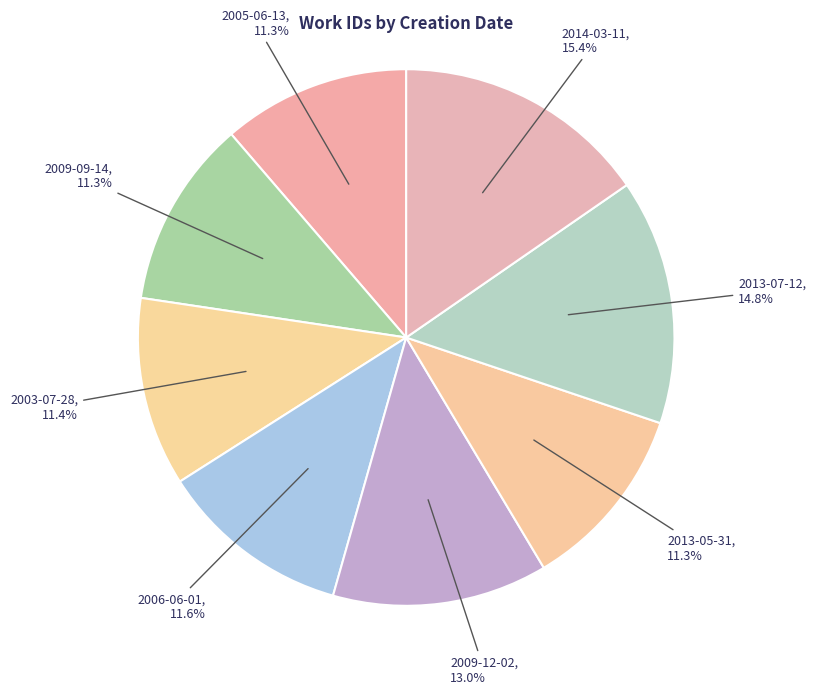

Which has a higher value, 2009-12-02 or 2009-09-14?

2009-12-02